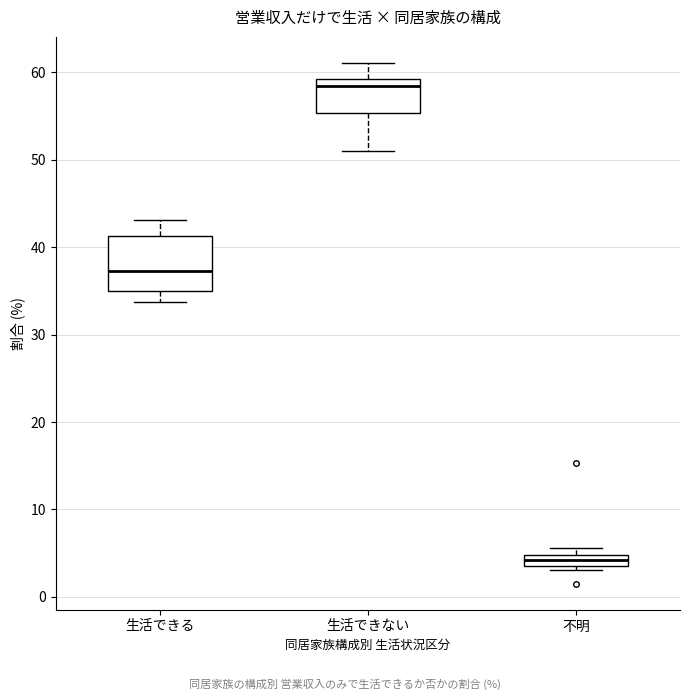

Which box's median line is the lowest?

不明